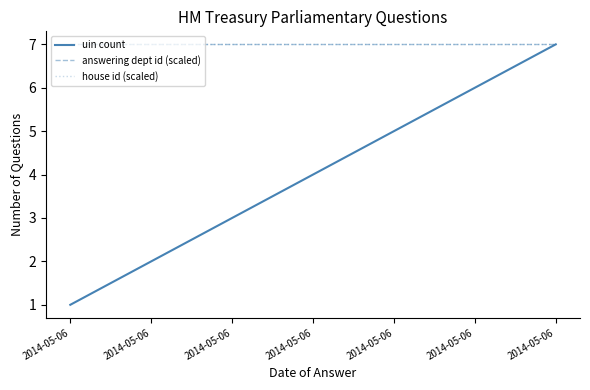

At which category does the chart reach its minimum across all series?

2014-05-06